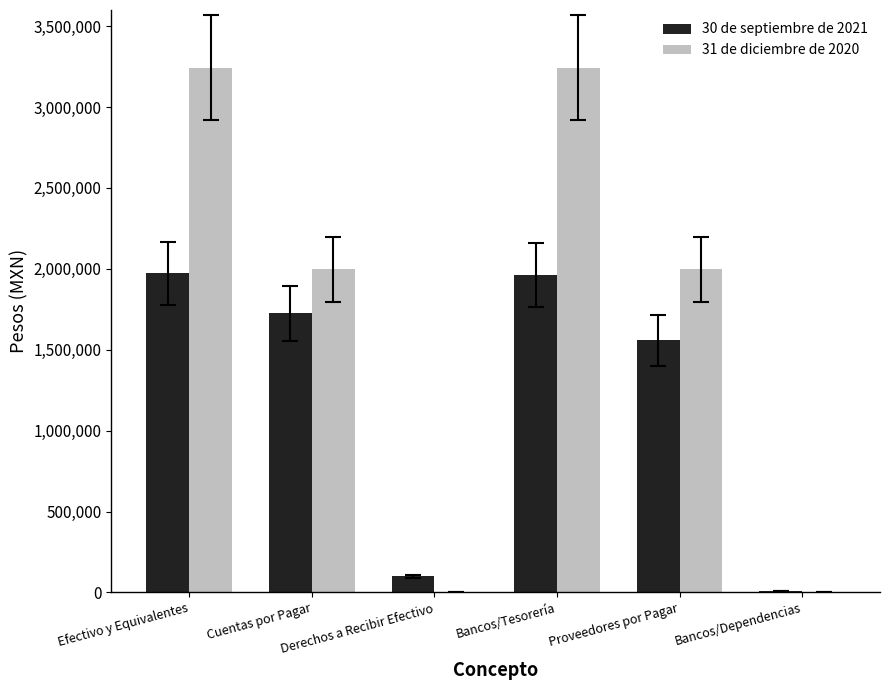

Which series has the largest total across all categories?

31 de diciembre de 2020